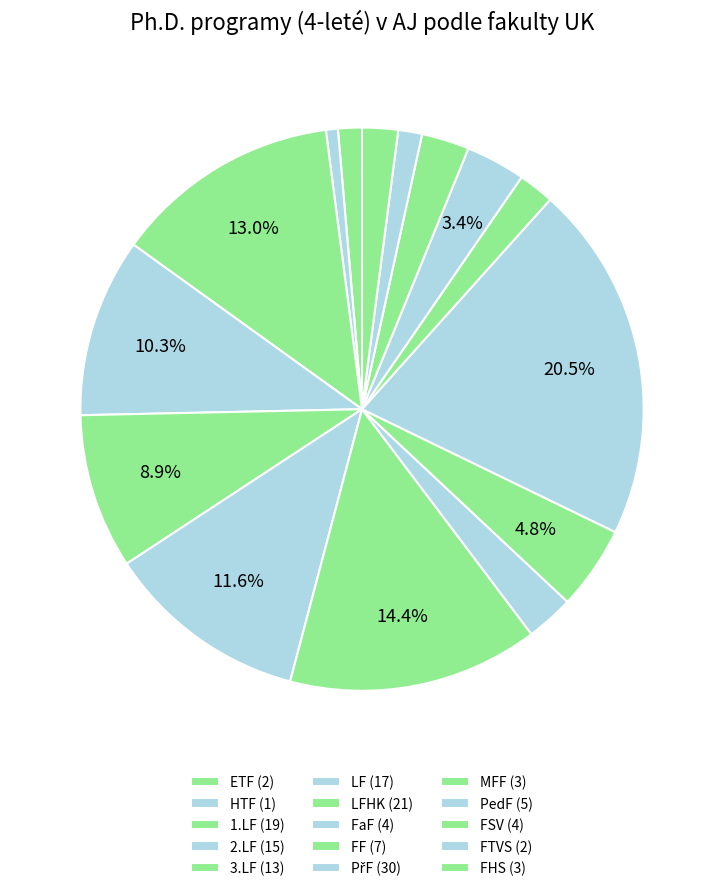

How many segments does this pie chart have?

15